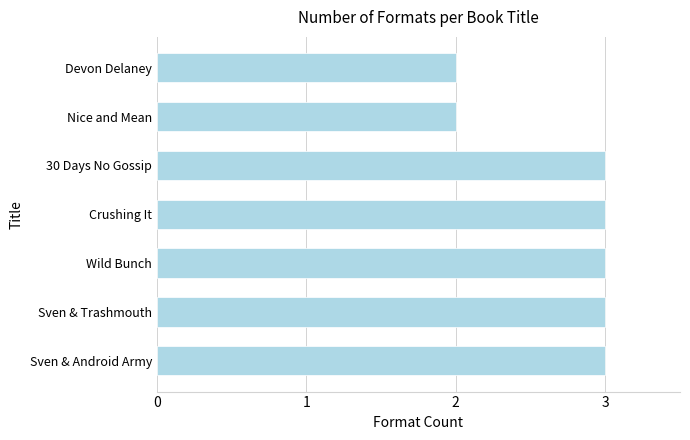

What is the sum of all values?

19